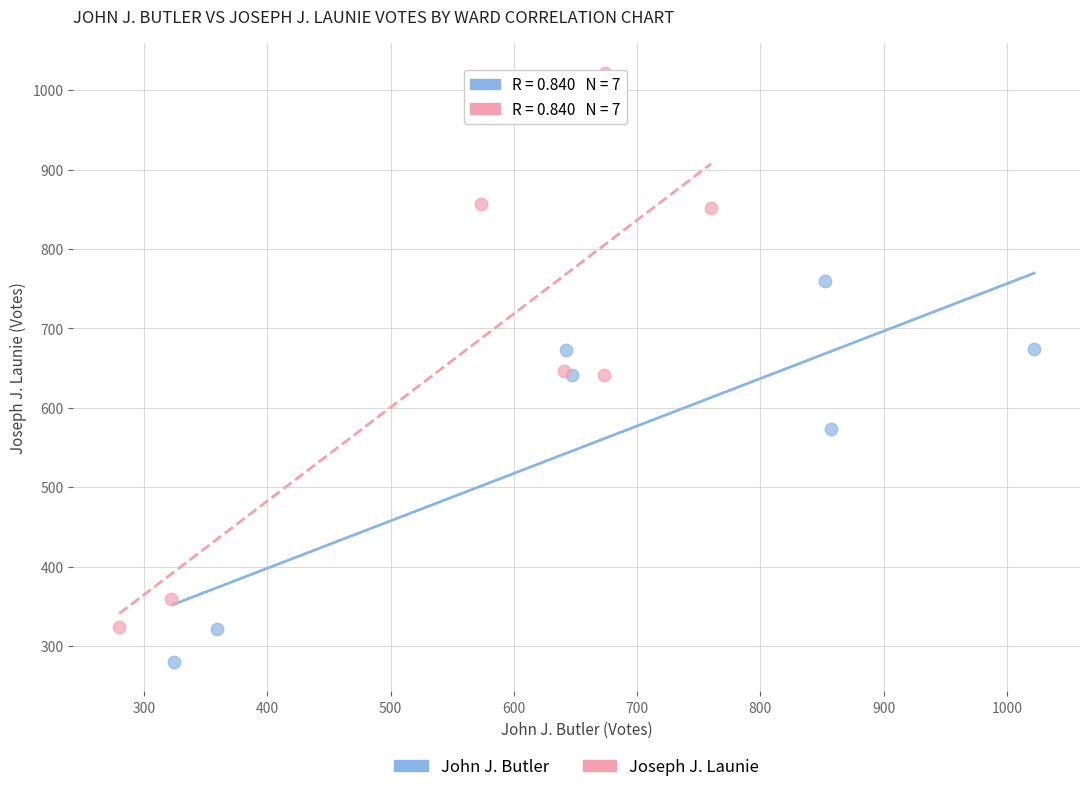

Which series reaches the minimum Y coordinate?

John J. Butler